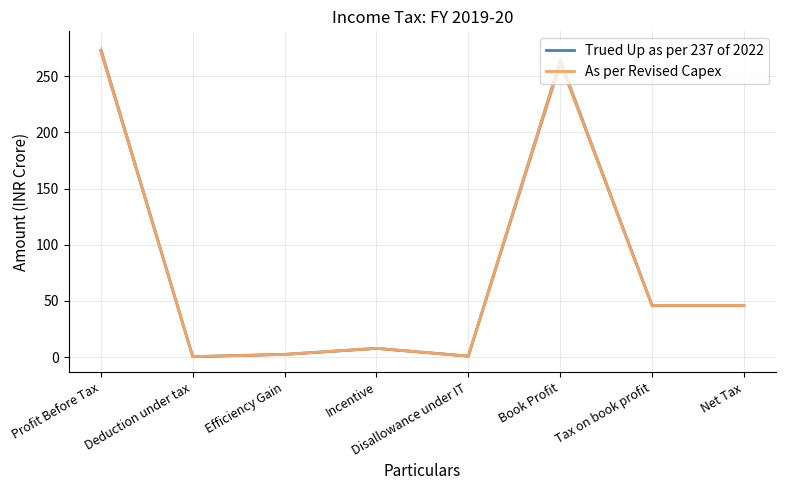

What is the label of the 2nd point from the right?

Tax on book profit